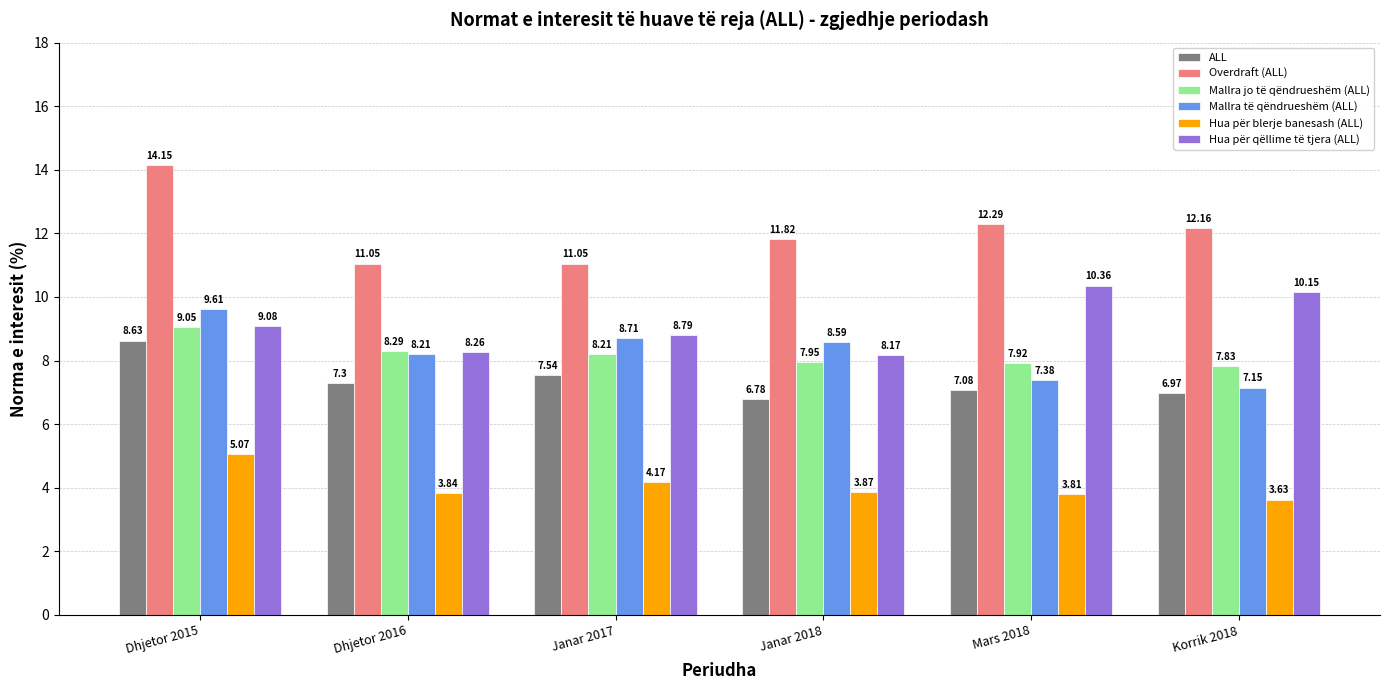

Which series has the largest range (max minus min)?

Overdraft (ALL)